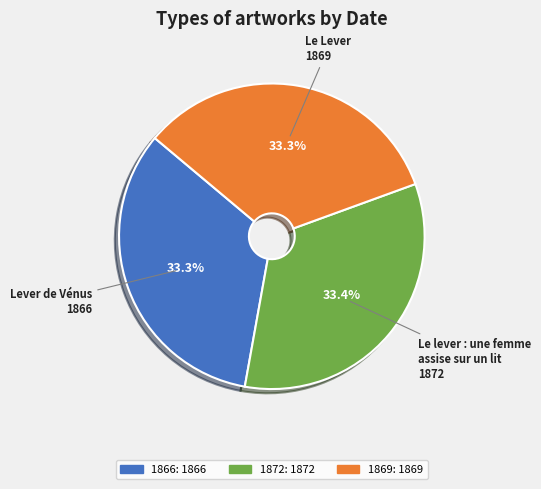

Count the number of slices in the pie.

3